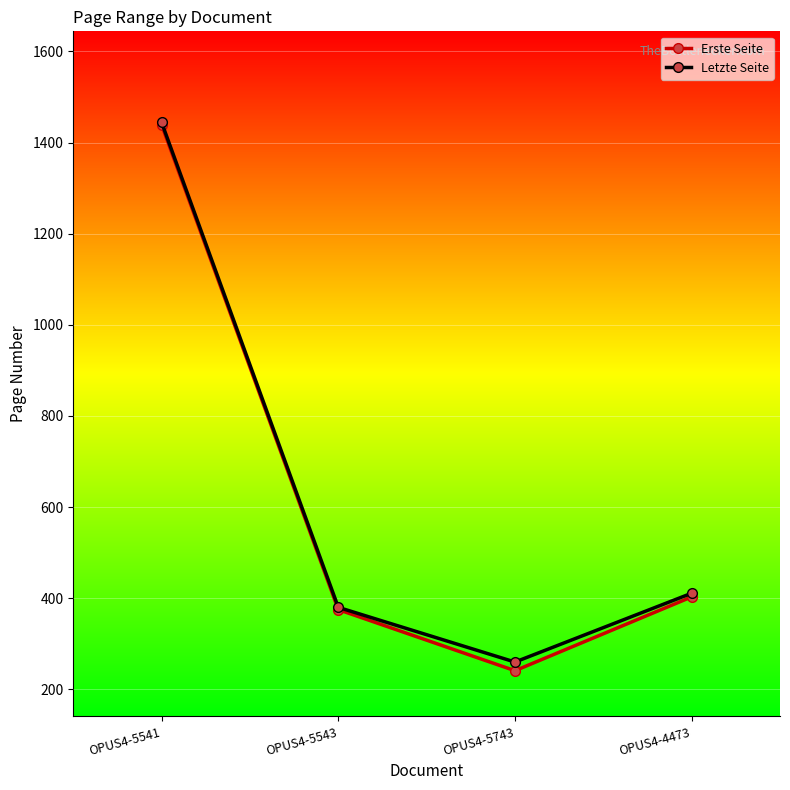

Reading left to right, list all the values displayed in this chart.

Erste Seite: 1439	375	241	403
Letzte Seite: 1444	380	260	411